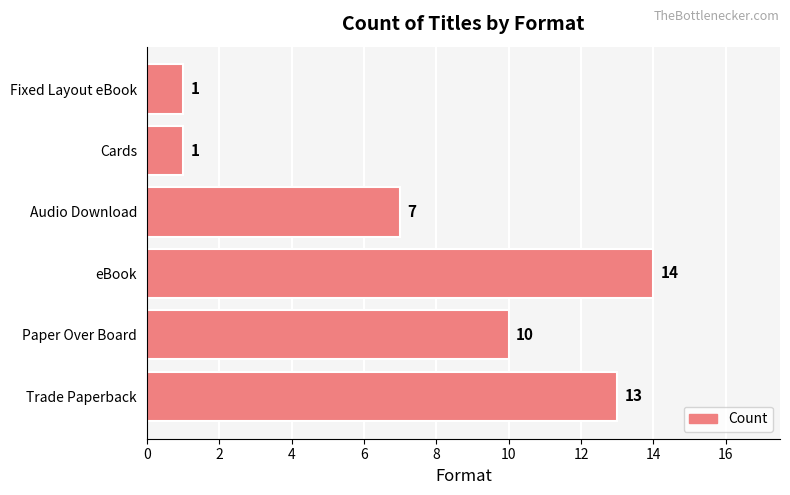

What is the difference between the maximum and minimum values?

13